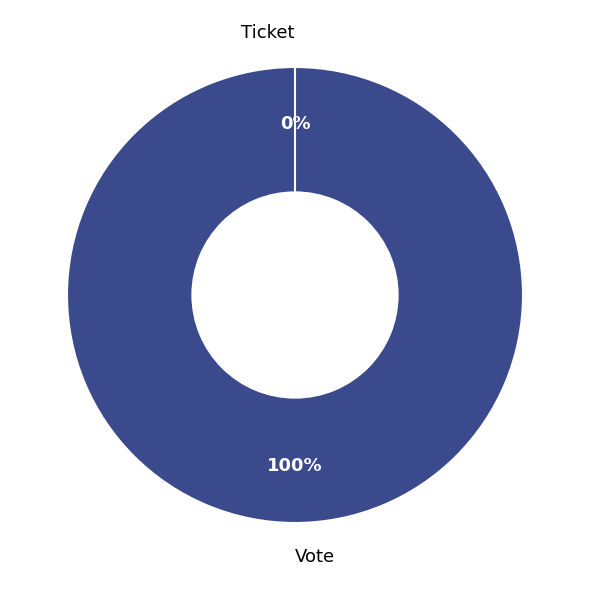

Count the number of slices in the pie.

2